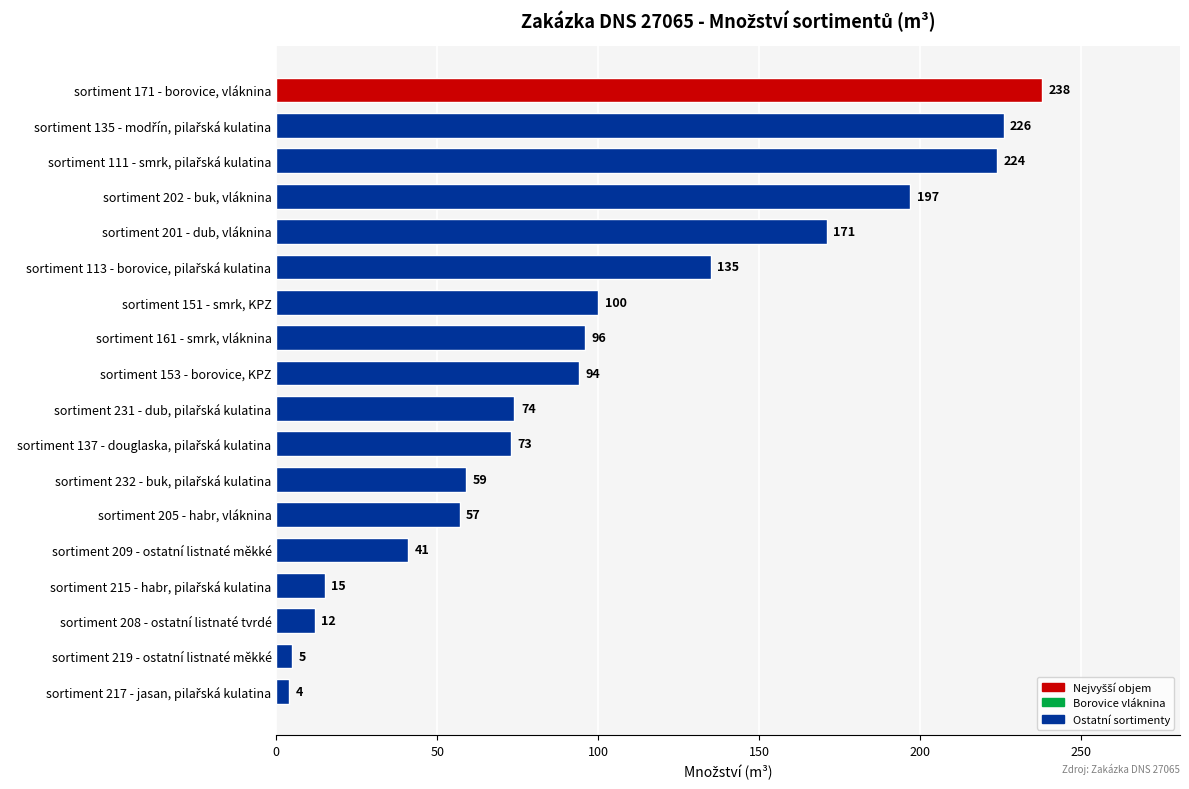

What is the sum of all values?

1821